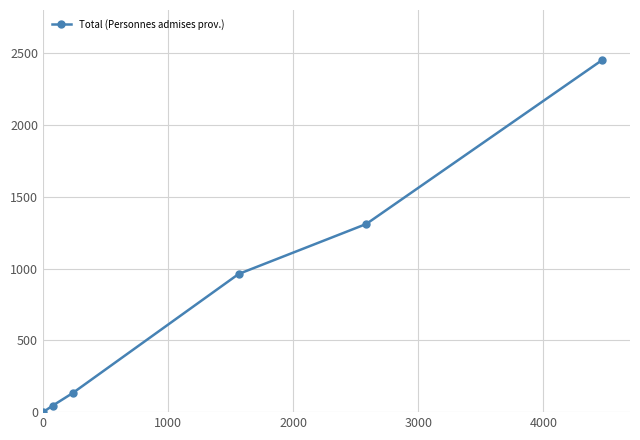

True or false: the data has more than 2 interior local peaks.

False